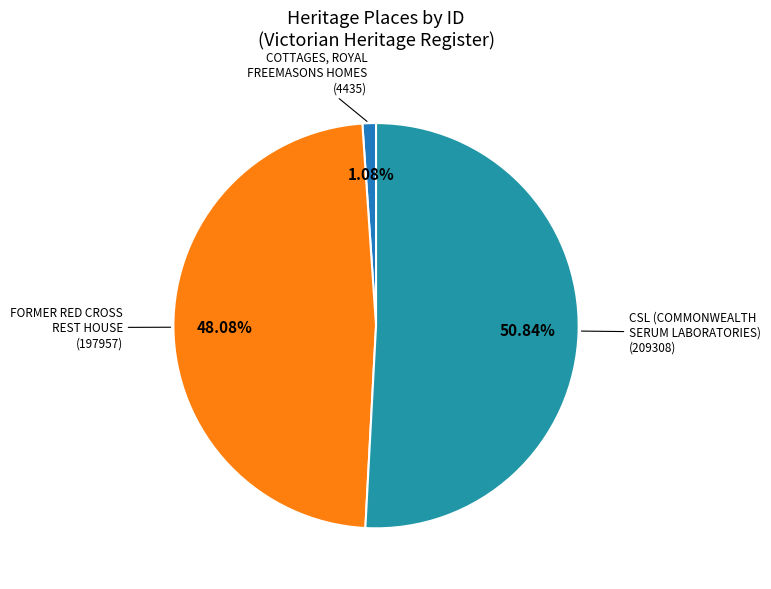

Which category has the biggest portion of the pie?

CSL (COMMONWEALTH SERUM LABORATORIES)